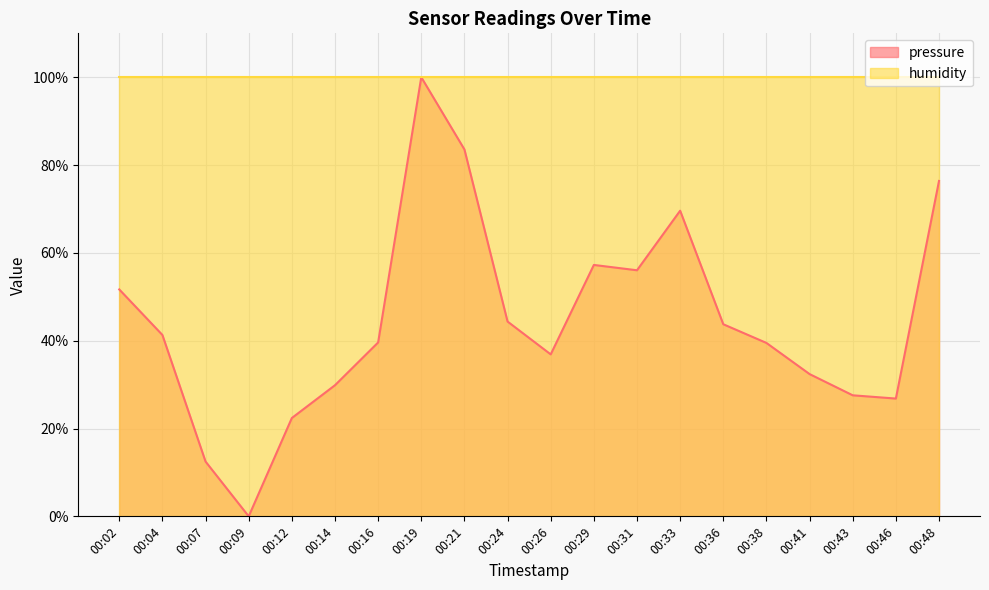

What is the value of the 5th point from the left?

22.4